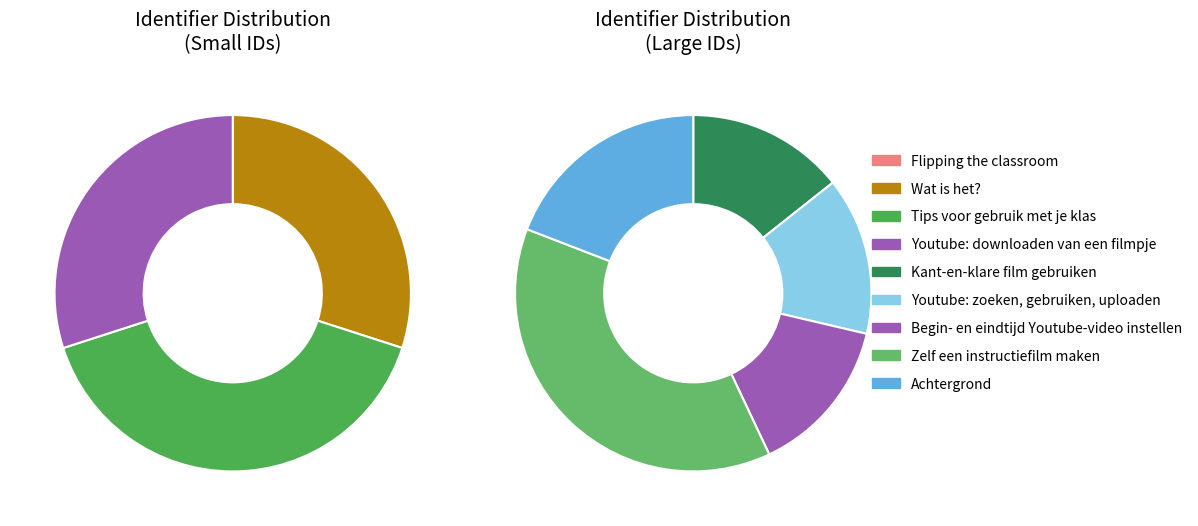

Is the sum of Flipping the classroom and Youtube: zoeken, gebruiken, uploaden greater than half?

No